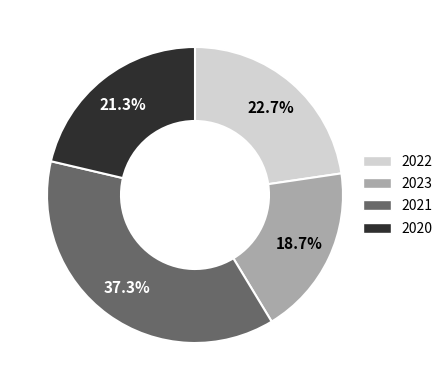

Approximately how many times larger is the value at 2022 compared to 2020?

1.1